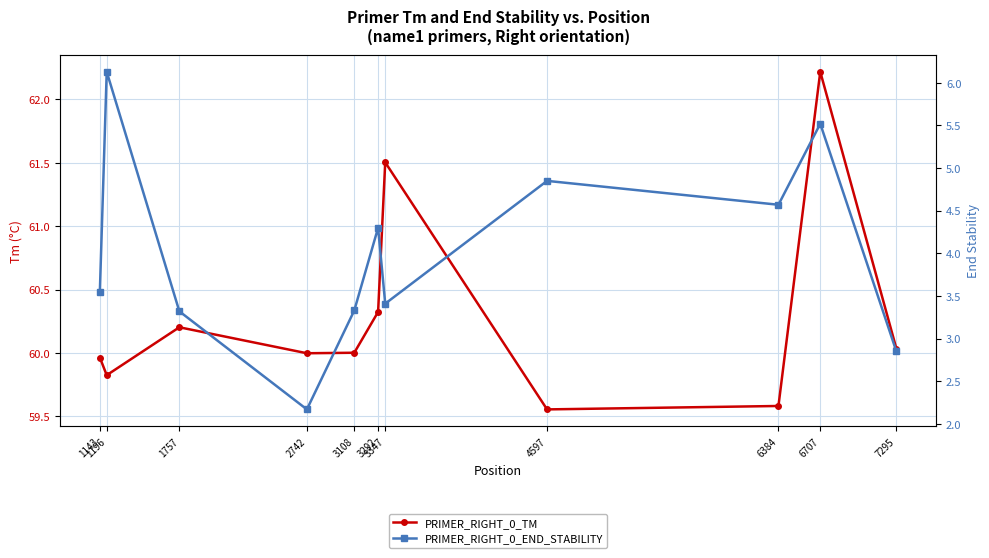

What is the difference between the maximum and minimum values in the PRIMER_RIGHT_0_END_STABILITY series?

4.0